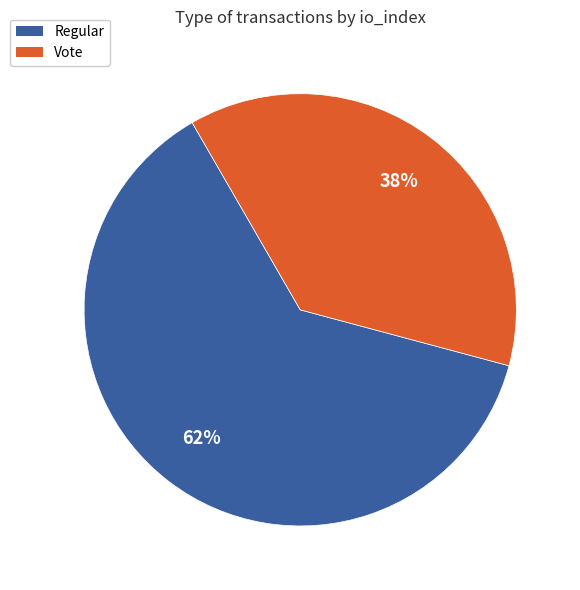

Do Vote and Regular together represent more than half of the pie?

Yes